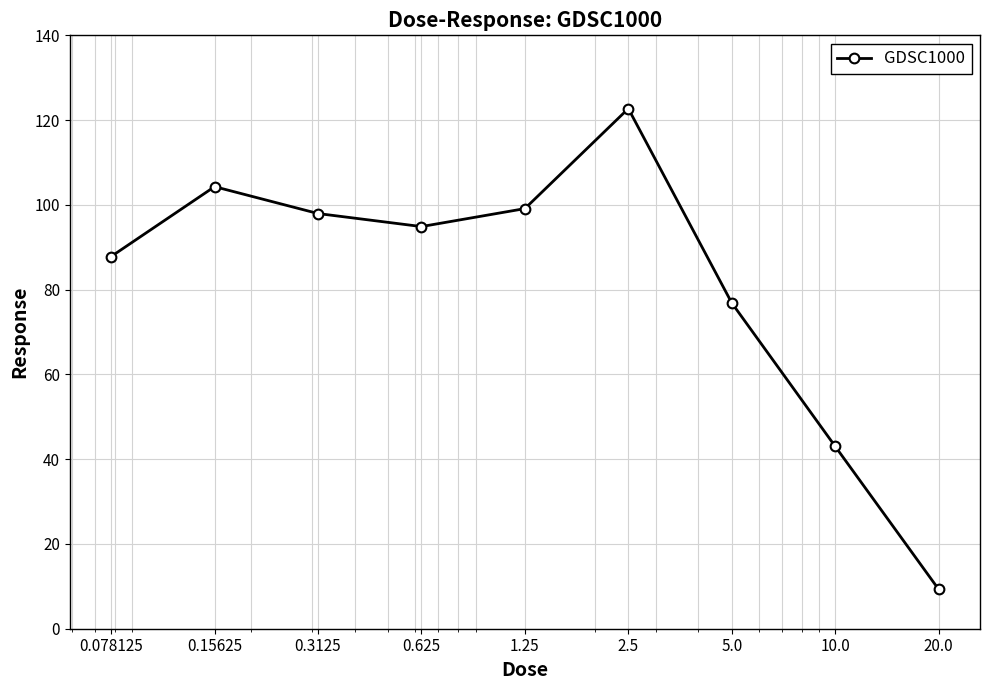

How many interior local peaks (higher than both neighbors) does the data have?

2